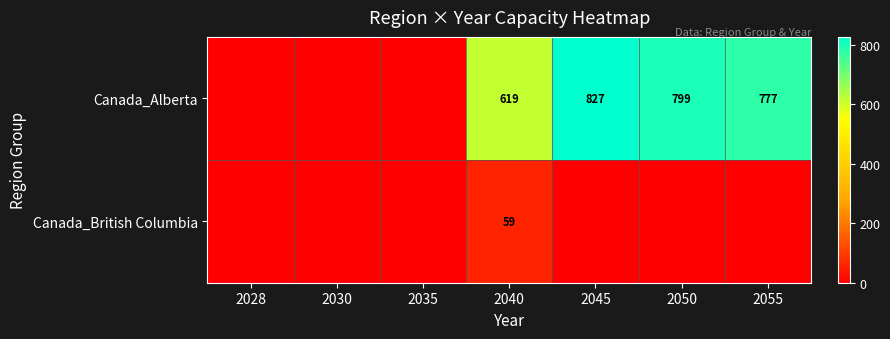

The value of Canada_British Columbia at 2040 is 103. True or false?

False